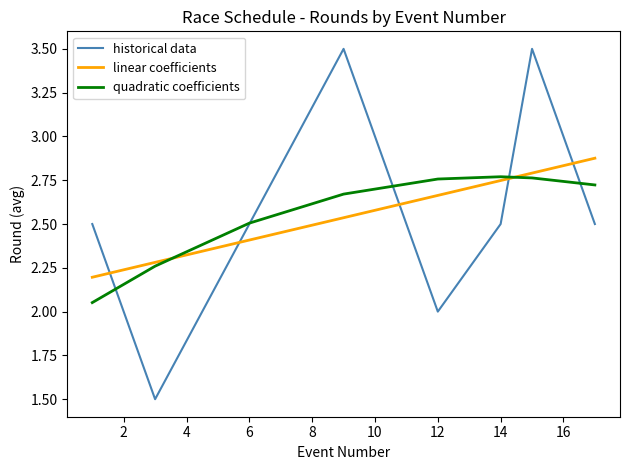

True or false: historical data and linear coefficients intersect in this chart.

True